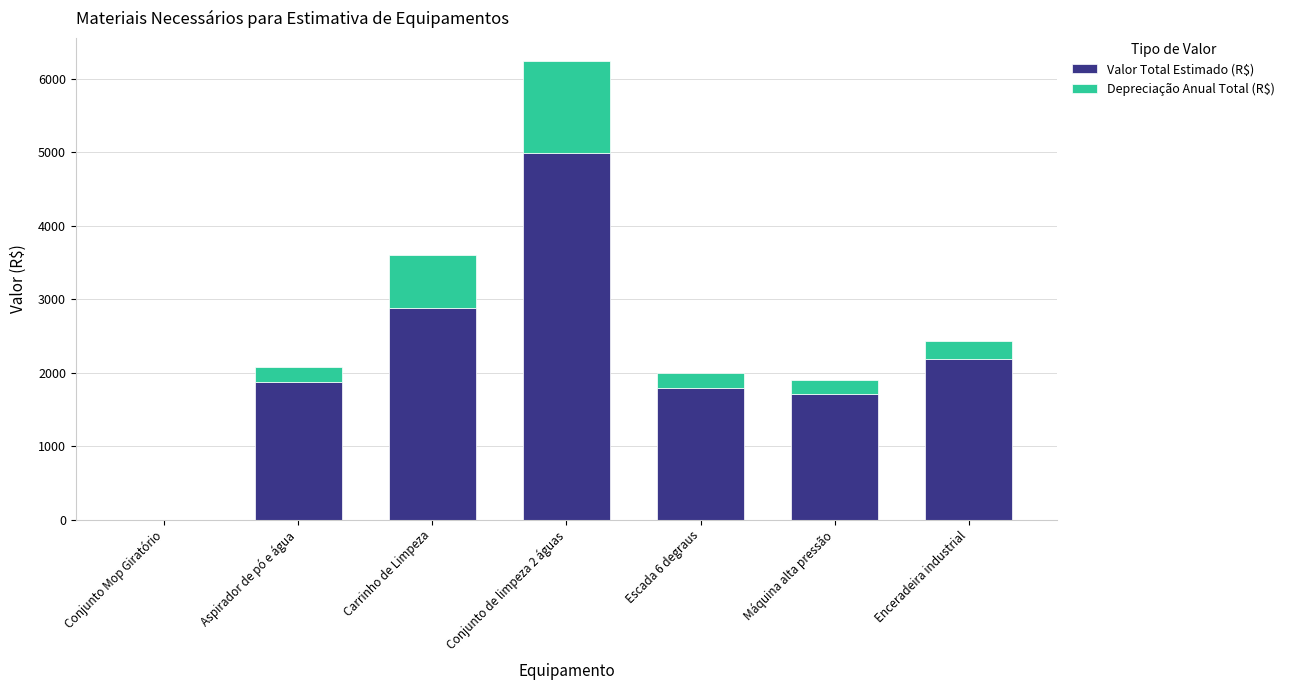

At which category is the sum across all series the highest?

Conjunto de limpeza 2 águas